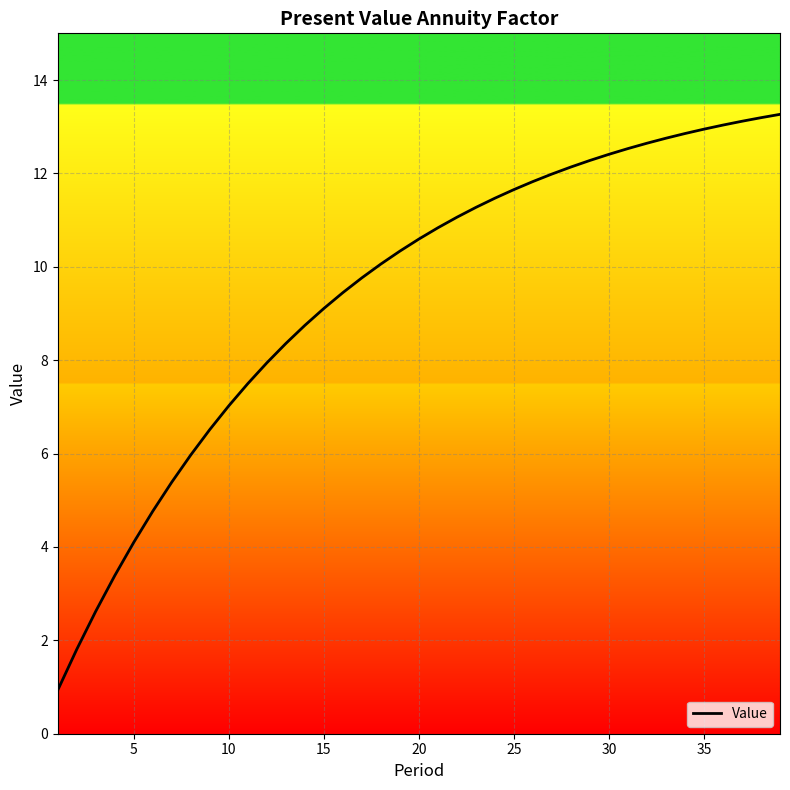

What is the maximum value shown in the chart?

13.3